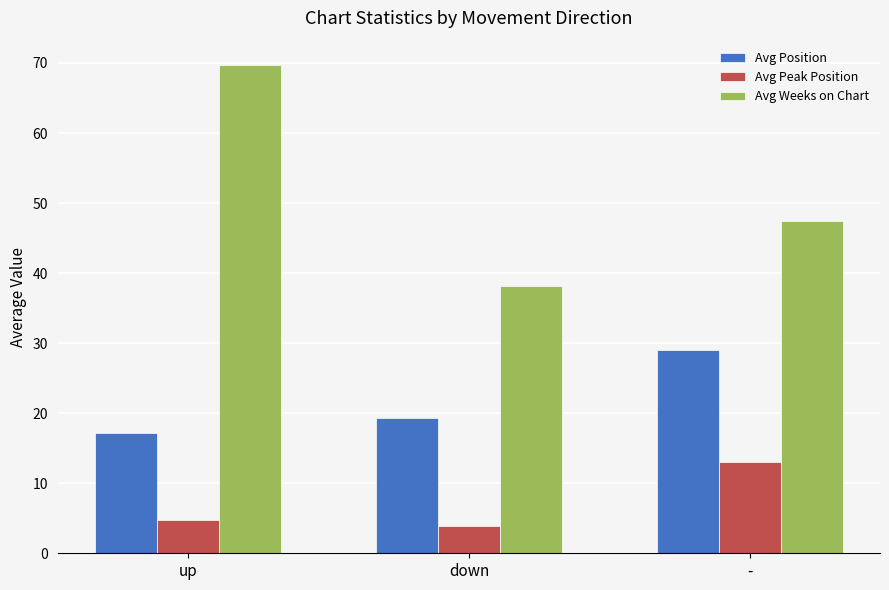

Rank the categories by Avg Peak Position value from lowest to highest.

down, up, -